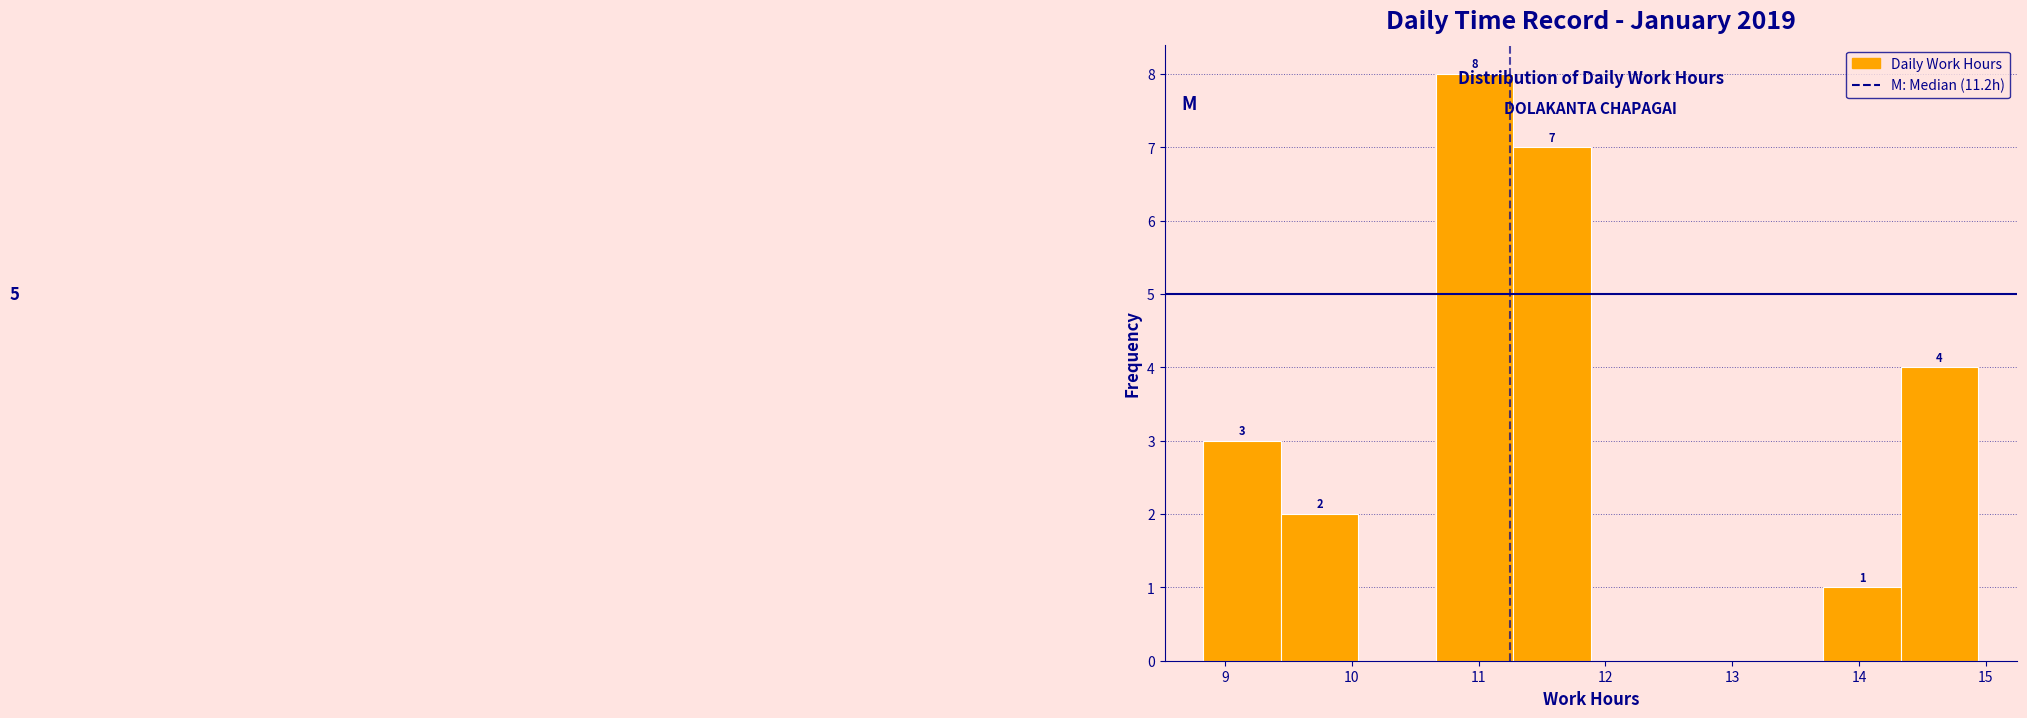

Over which range of the x-axis is the bar tallest?

10.7 to 11.3